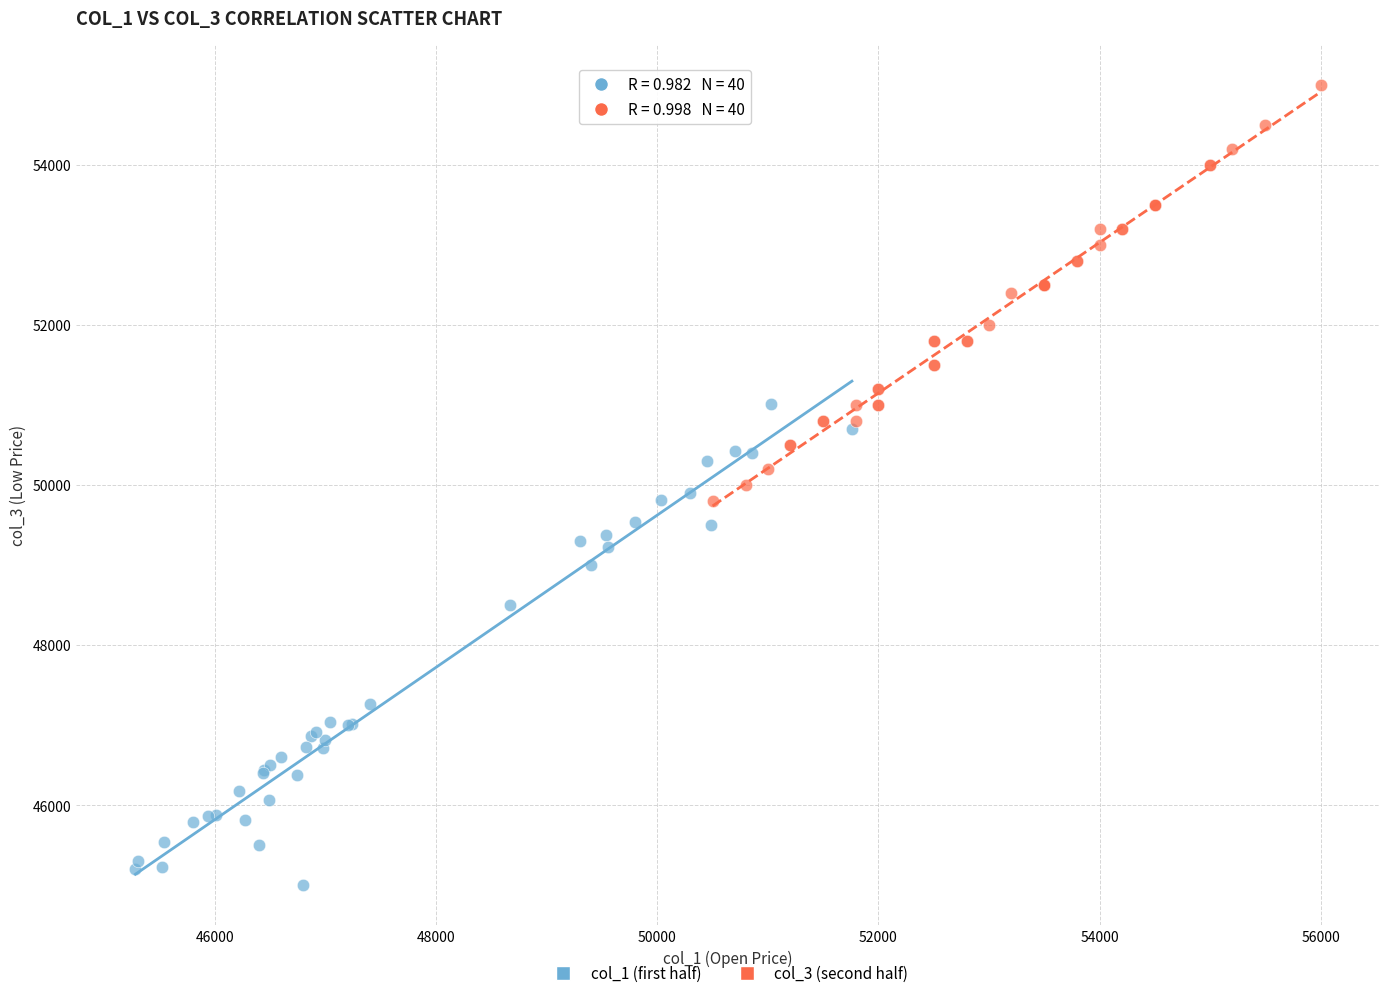

Which series has the widest spread of Y values?

col_1 (first half)